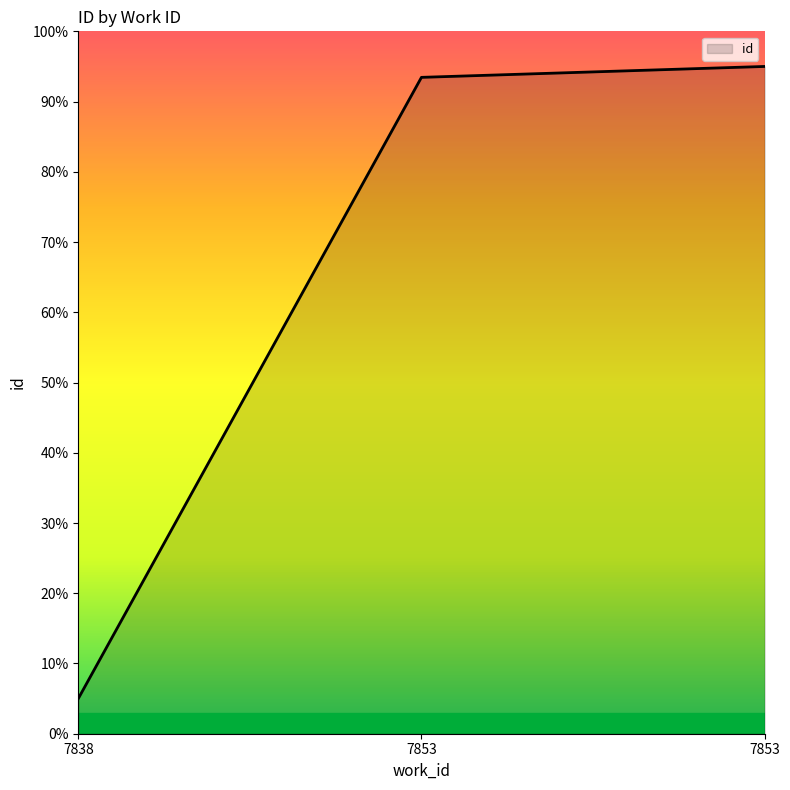

Does the chart display data point markers on the line(s)?

No